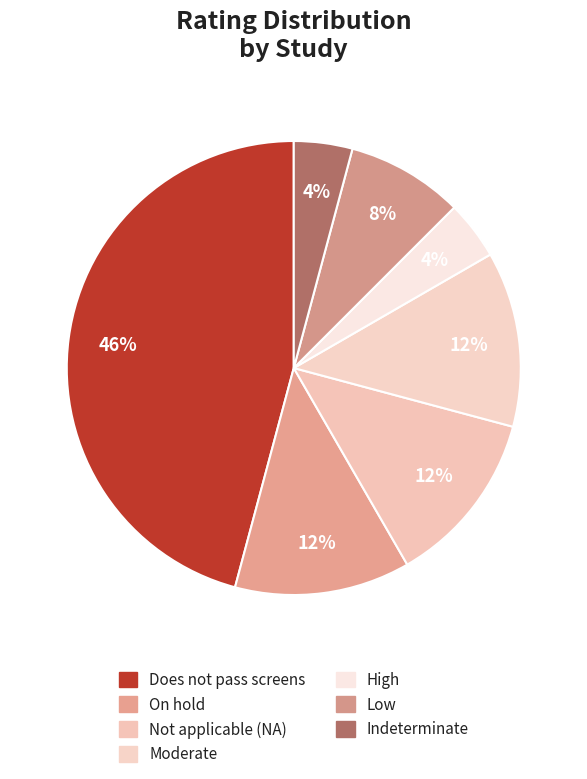

Rank the categories by value from highest to lowest.

Does not pass screens, On hold, Not applicable (NA), Moderate, Low, High, Indeterminate